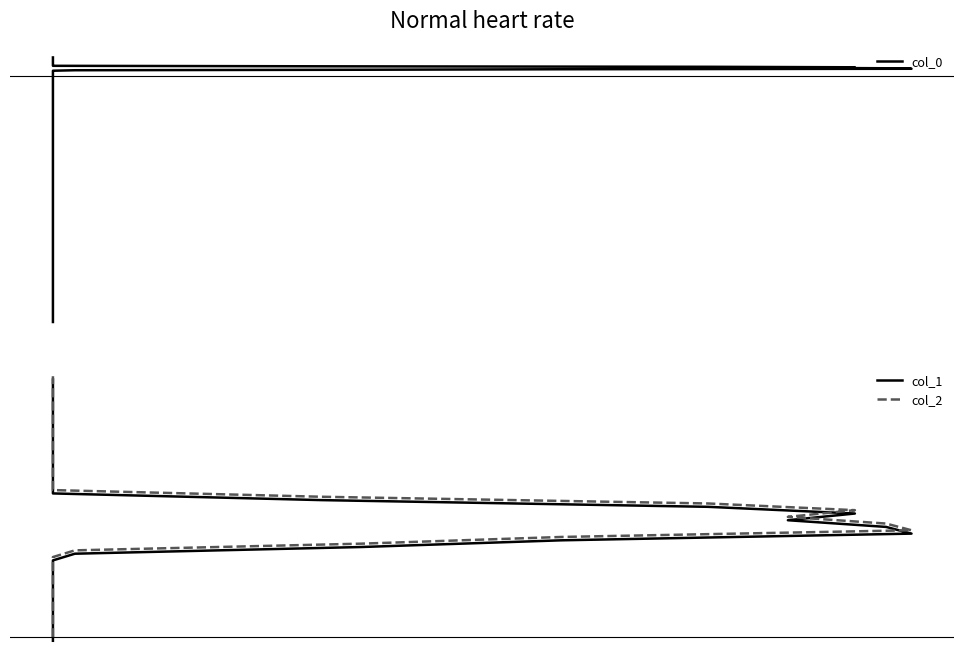

How many lines are shown in the chart?

3